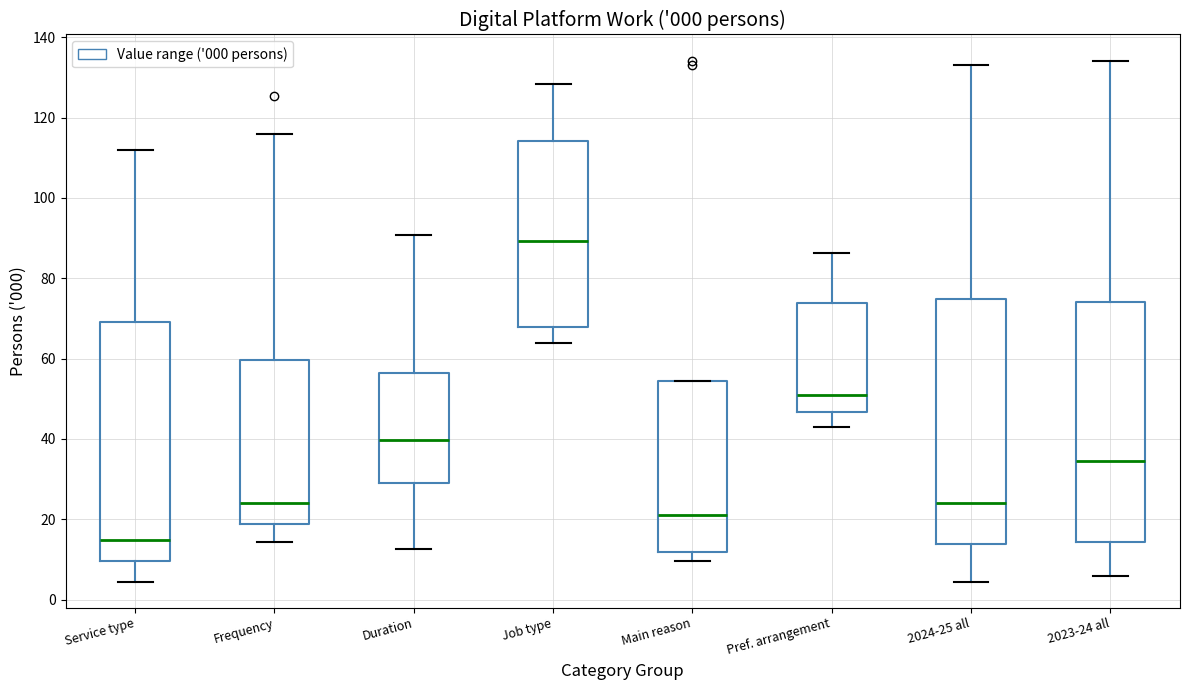

Reading left to right, read every box against the y-axis: the position of its median line, the range the box covers, and the ends of its whiskers. The values are not printed on the chart, so give them approximately, as read against the axis.

Service type: median 14, box 10 to 70, whiskers 4 to 112
Frequency: median 24, box 18 to 60, whiskers 14 to 116
Duration: median 40, box 28 to 56, whiskers 12 to 90
Job type: median 90, box 68 to 114, whiskers 64 to 128
Main reason: median 20, box 12 to 54, whiskers 10 to 54
Pref. arrangement: median 52, box 46 to 74, whiskers 42 to 86
2024-25 all: median 24, box 14 to 74, whiskers 4 to 134
2023-24 all: median 34, box 14 to 74, whiskers 6 to 134